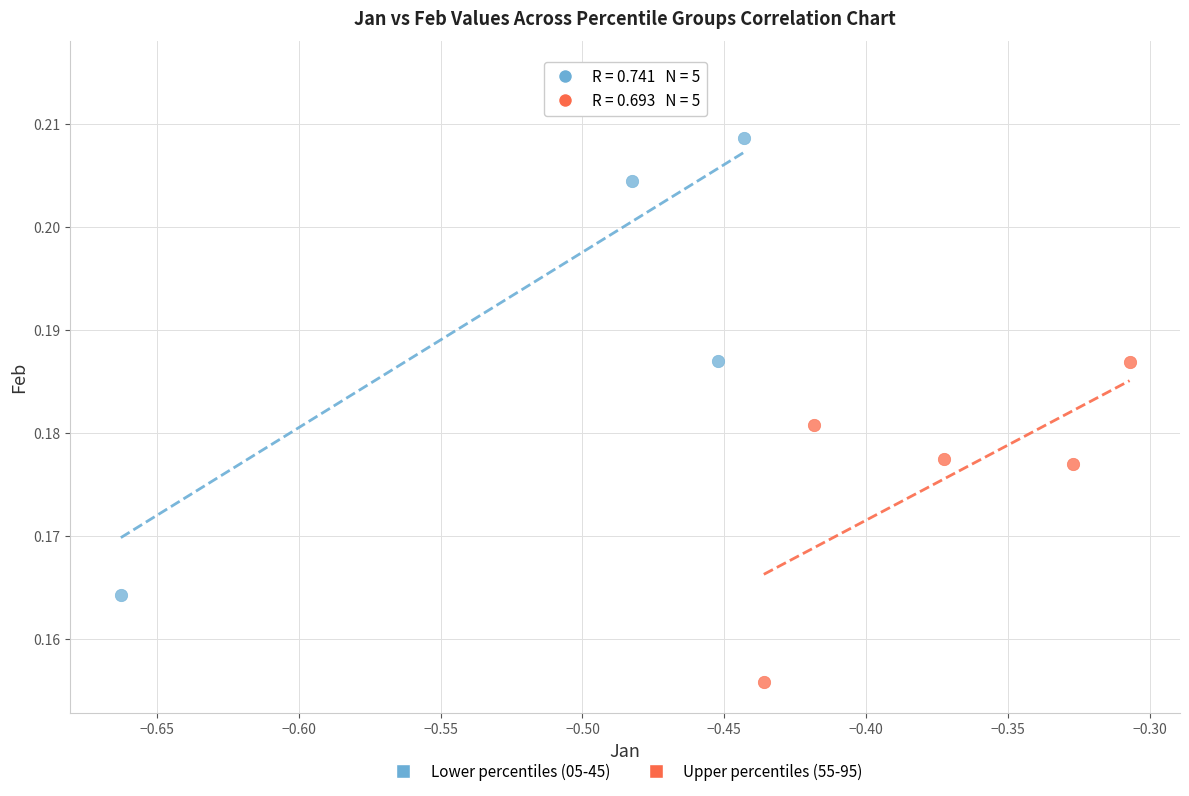

Which series reaches the minimum Y coordinate?

Upper percentiles (55-95)